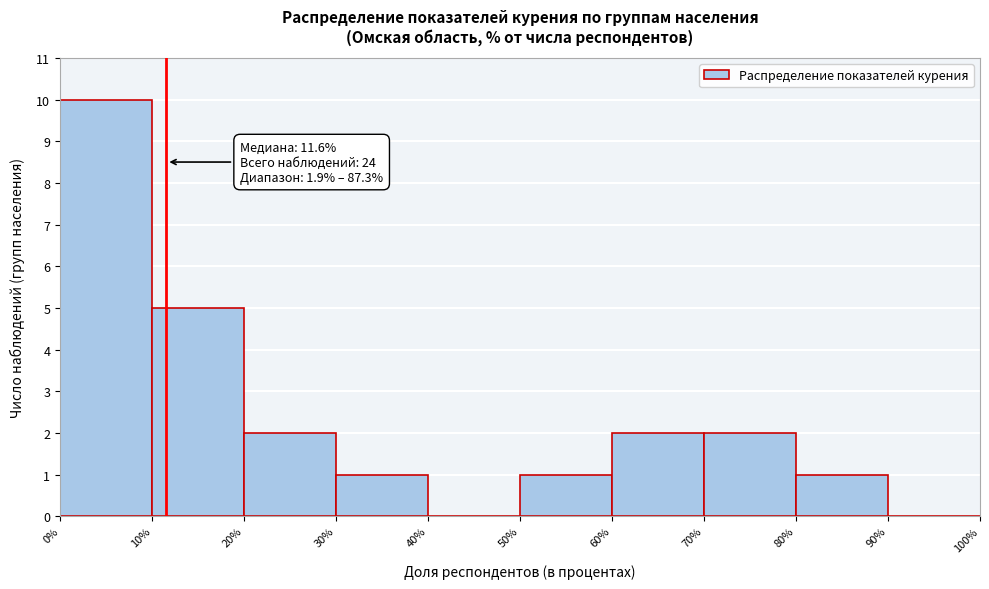

Which range on the x-axis has the tallest bar?

0% to 10%